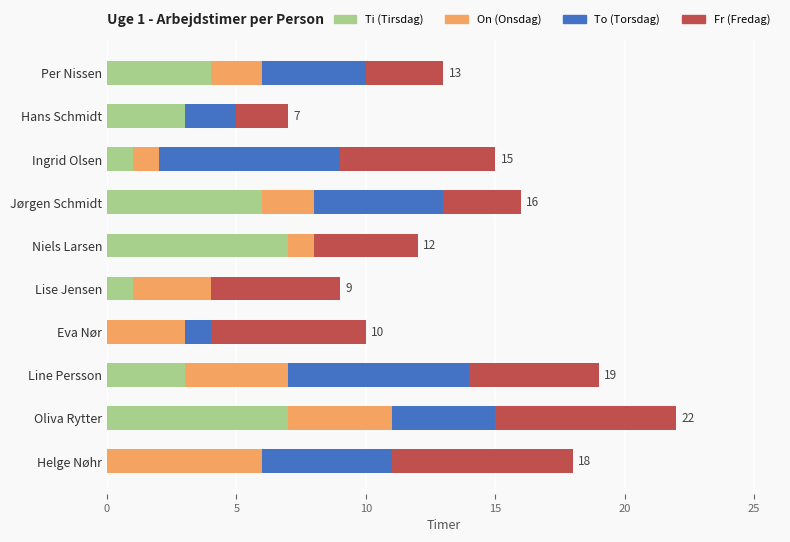

What is the total value across all series at Lise Jensen?

9